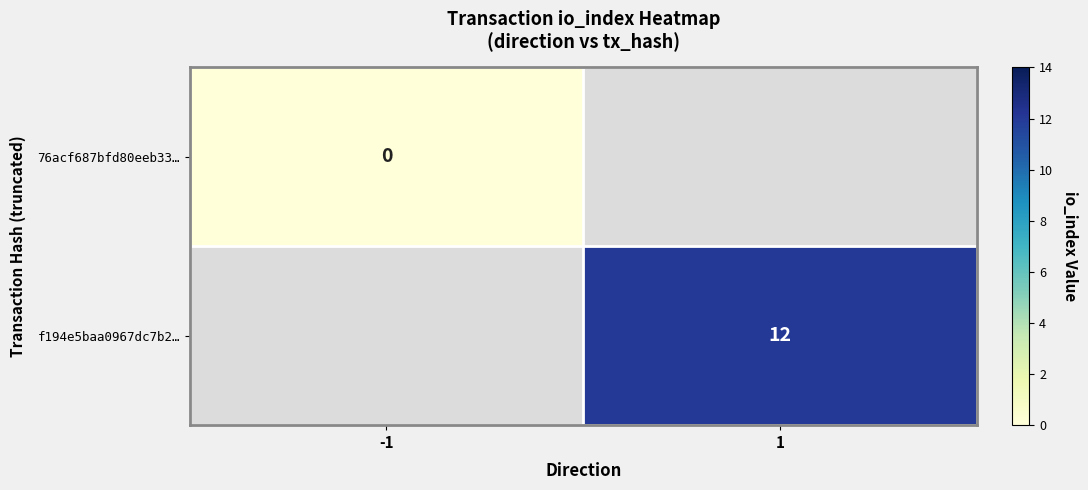

What is the difference between the highest and lowest values at 1?

12